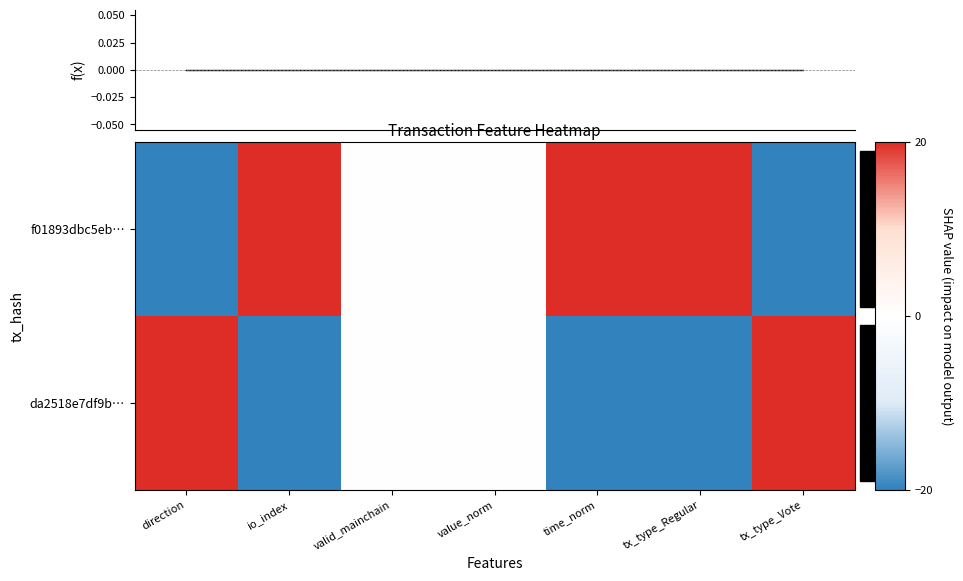

List the series in order of their overall mean, lowest first.

da2518e7df9b…, f(x), f01893dbc5eb…